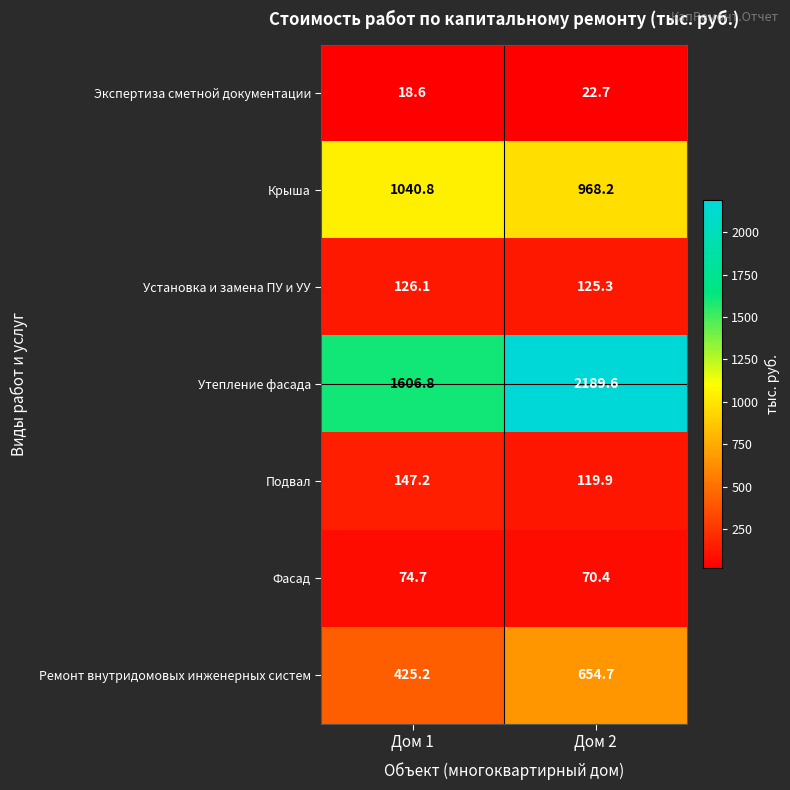

Reading left to right, what are all the values shown in this chart?

Экспертиза сметной документации: Дом 1=18.6	Дом 2=22.7
Крыша: Дом 1=1040.8	Дом 2=968.2
Установка и замена ПУ и УУ: Дом 1=126.1	Дом 2=125.3
Утепление фасада: Дом 1=1606.8	Дом 2=2189.6
Подвал: Дом 1=147.2	Дом 2=119.9
Фасад: Дом 1=74.7	Дом 2=70.4
Ремонт внутридомовых инженерных систем: Дом 1=425.2	Дом 2=654.7